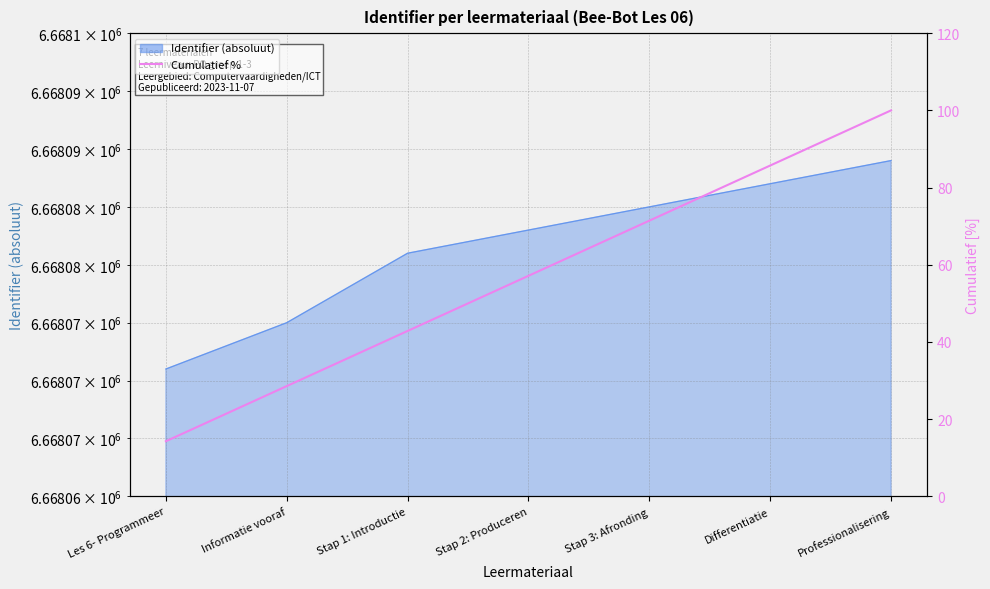

What position from the left is Informatie vooraf?

2